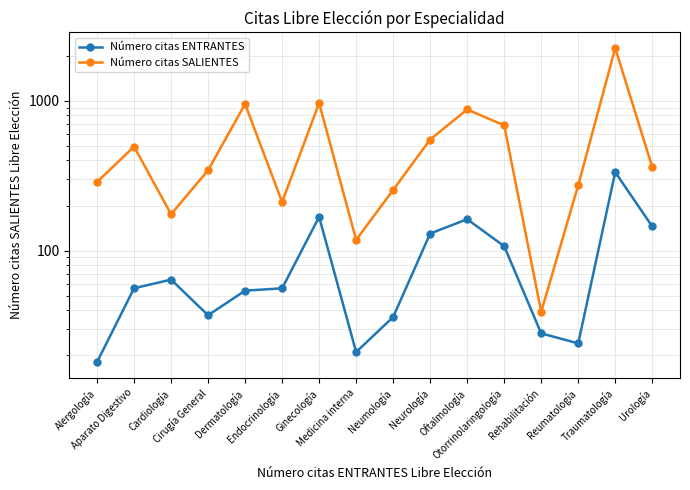

List the labels in order of Número citas ENTRANTES value, largest first.

Traumatología, Ginecología, Oftalmología, Urología, Neurología, Otorrinolaringología, Cardiología, Aparato Digestivo, Endocrinología, Dermatología, Cirugía General, Neumología, Rehabilitación, Reumatología, Medicina interna, Alergología